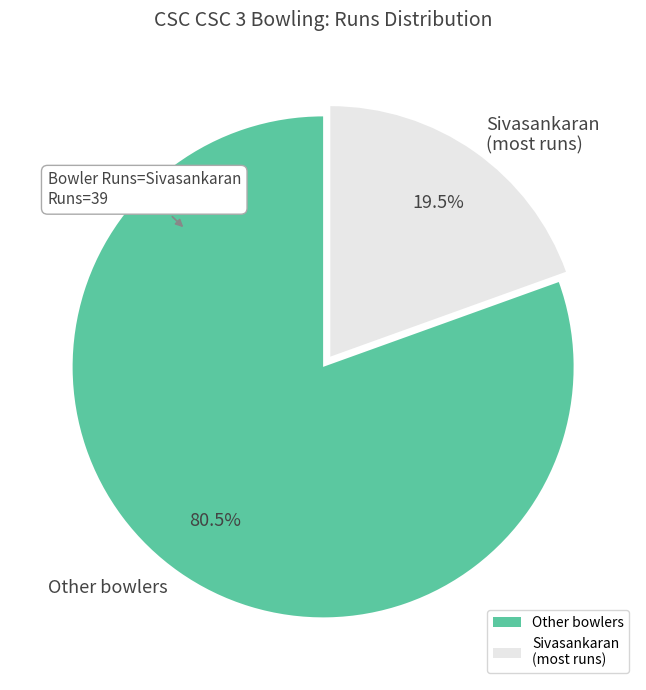

Rank the categories by value from highest to lowest.

Other bowlers, Sivasankaran (most runs)